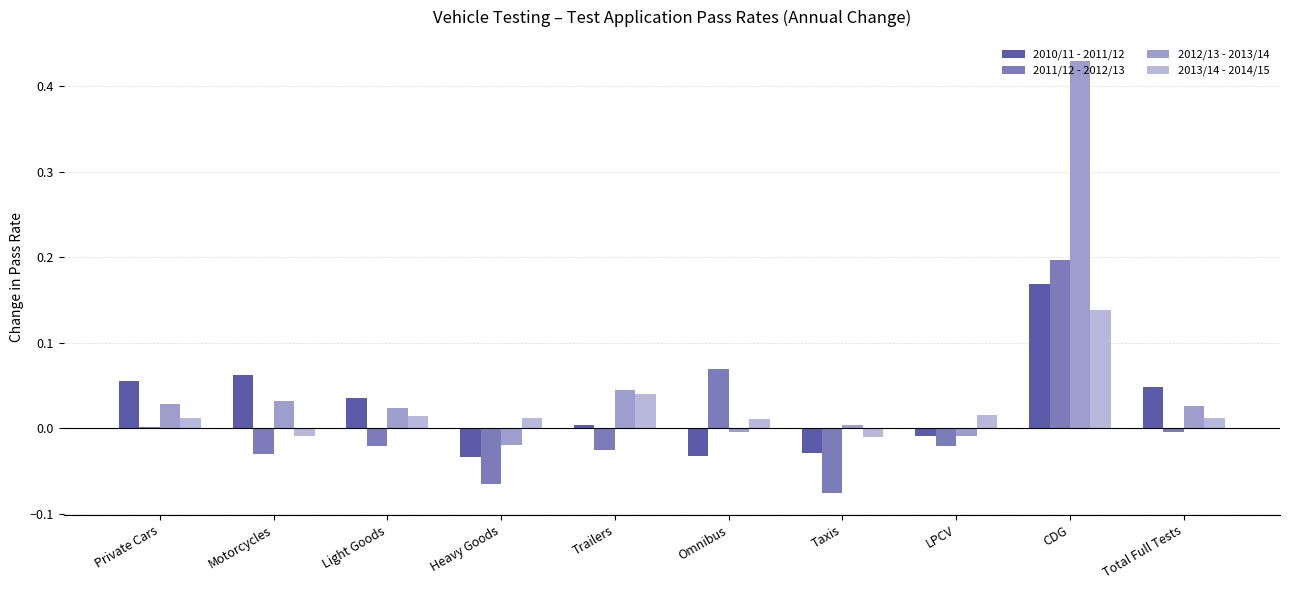

How many series are shown in this chart?

4